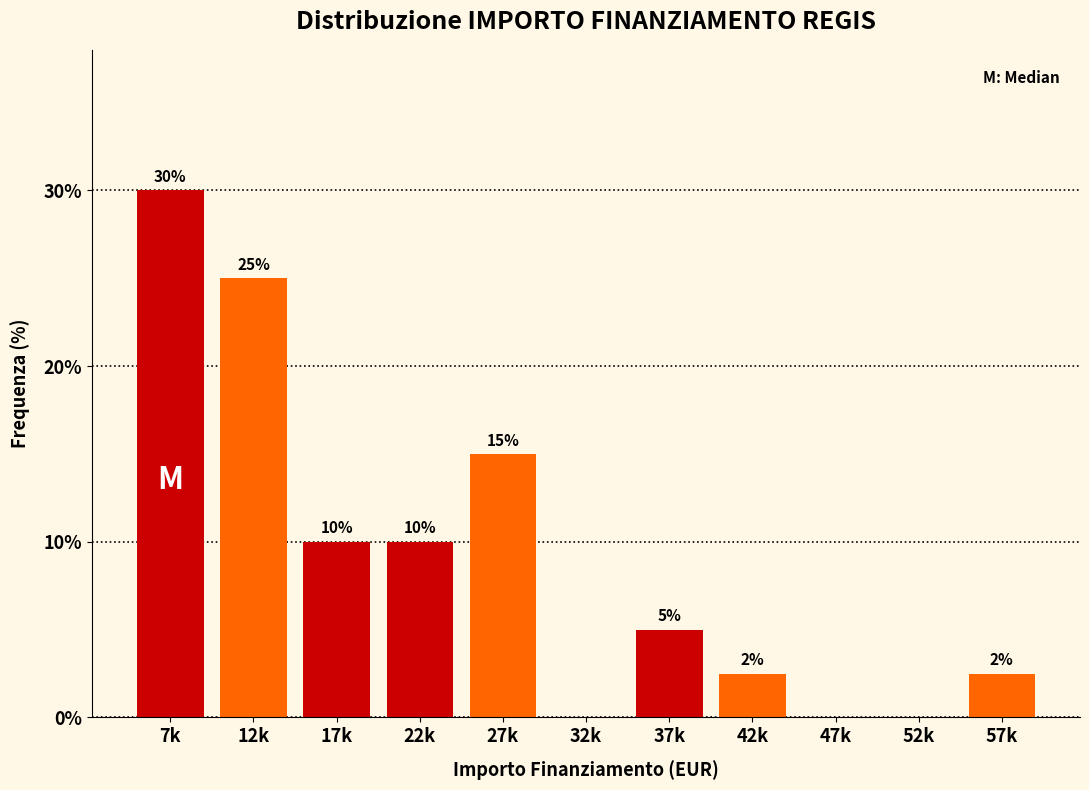

The value at 7k is 50.6. True or false?

False